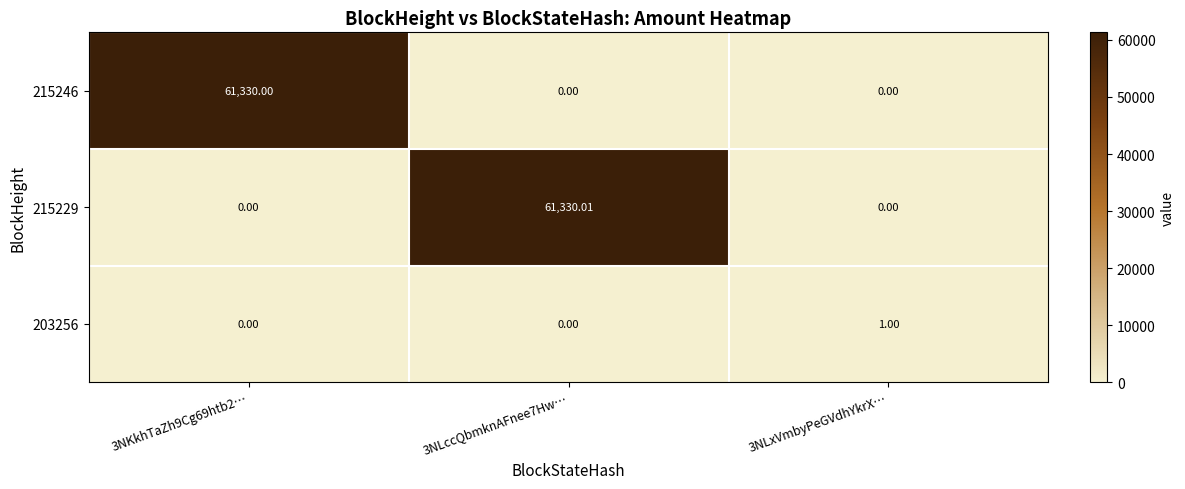

What is the total value across all series at 3NLxVmbyPeGVdhYkrX…?

1.0